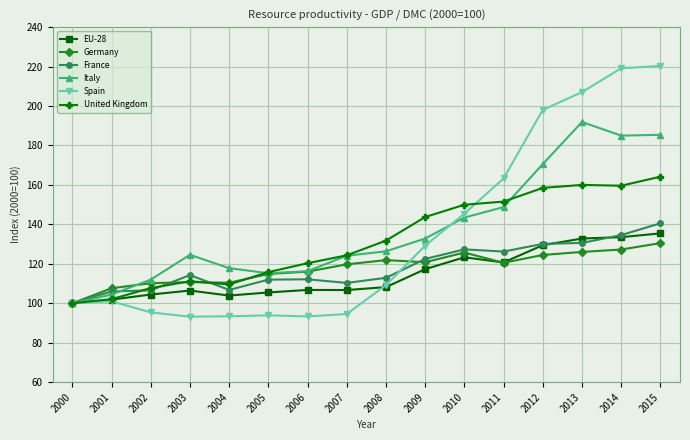

What is the sum of the Spain values at 2013 and 2004?

300.5